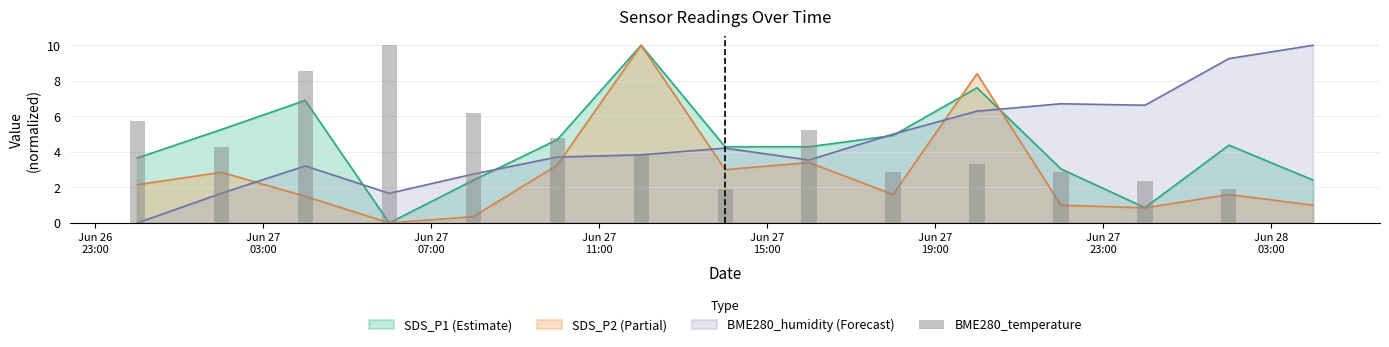

Reading left to right, list all the values displayed in this chart.

5.7	4.3	8.6	10.0	6.2	4.8	3.8	1.9	5.2	2.9	3.3	2.9	2.4	1.9	0.0